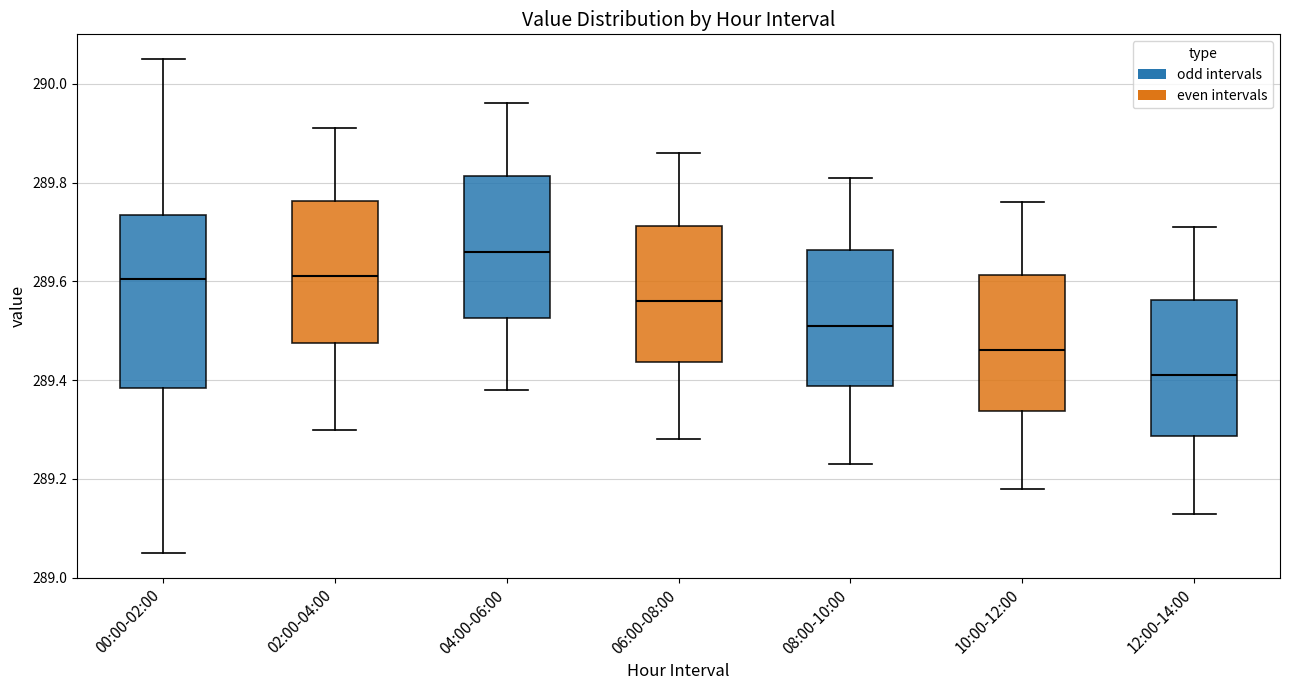

Which box is the tallest, from its lower edge to its upper edge?

00:00-02:00